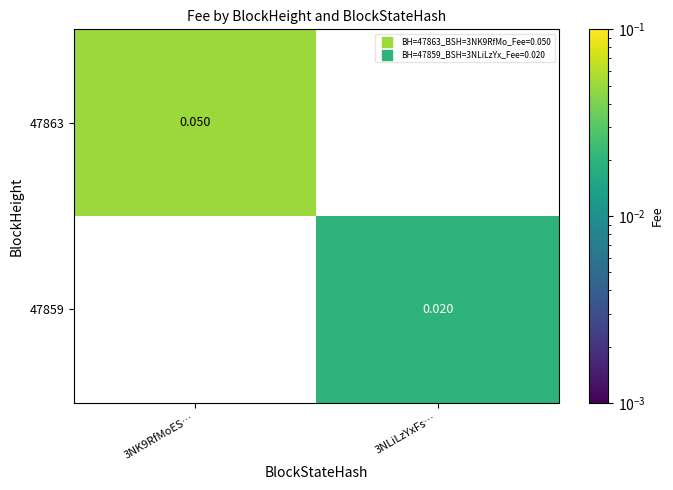

True or false: 47859 has a value of 0.0 at 3NLiLzYxFs….

True